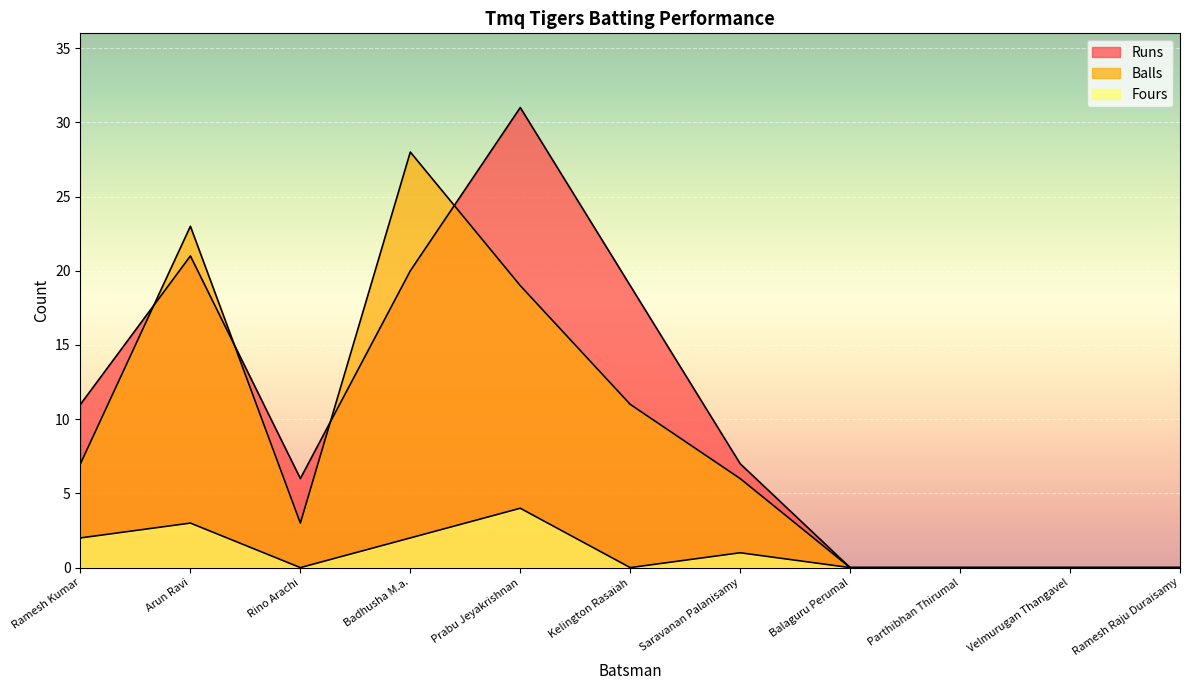

What is the value of the Balls point at the 3rd from the left?

3